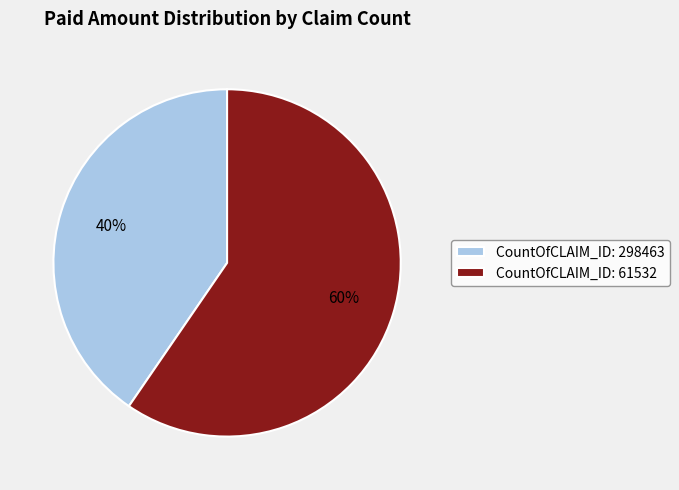

What is the ratio of the value at CountOfCLAIM_ID: 61532 to the value at CountOfCLAIM_ID: 298463?

1.5